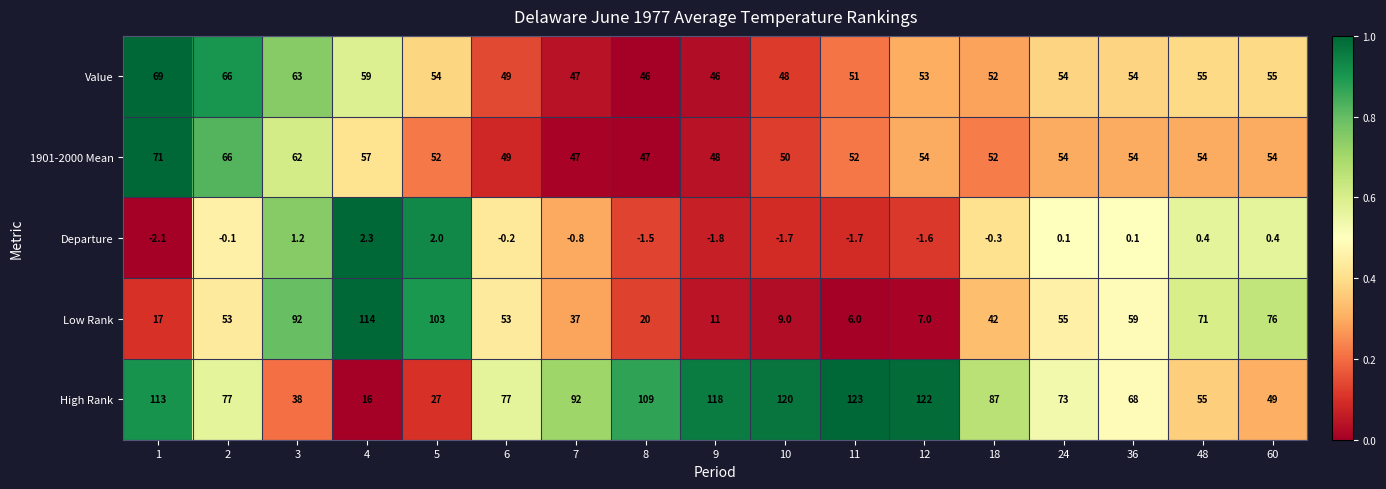

Rank the series at 8 from lowest to highest value.

Departure, Low Rank, Value, 1901-2000 Mean, High Rank